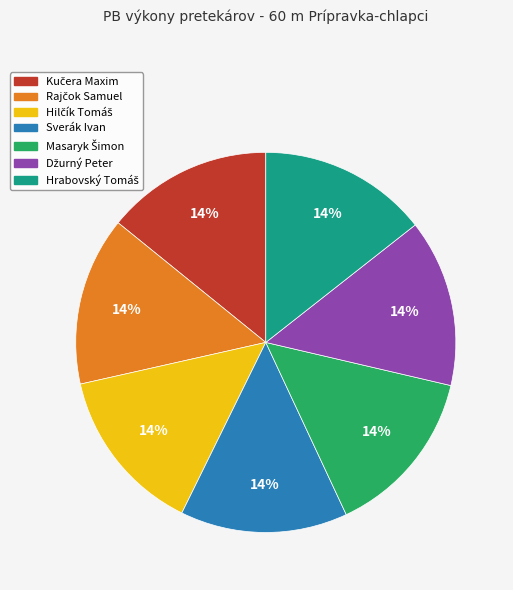

What percentage is the Sverák Ivan slice, to the nearest percent?

14%